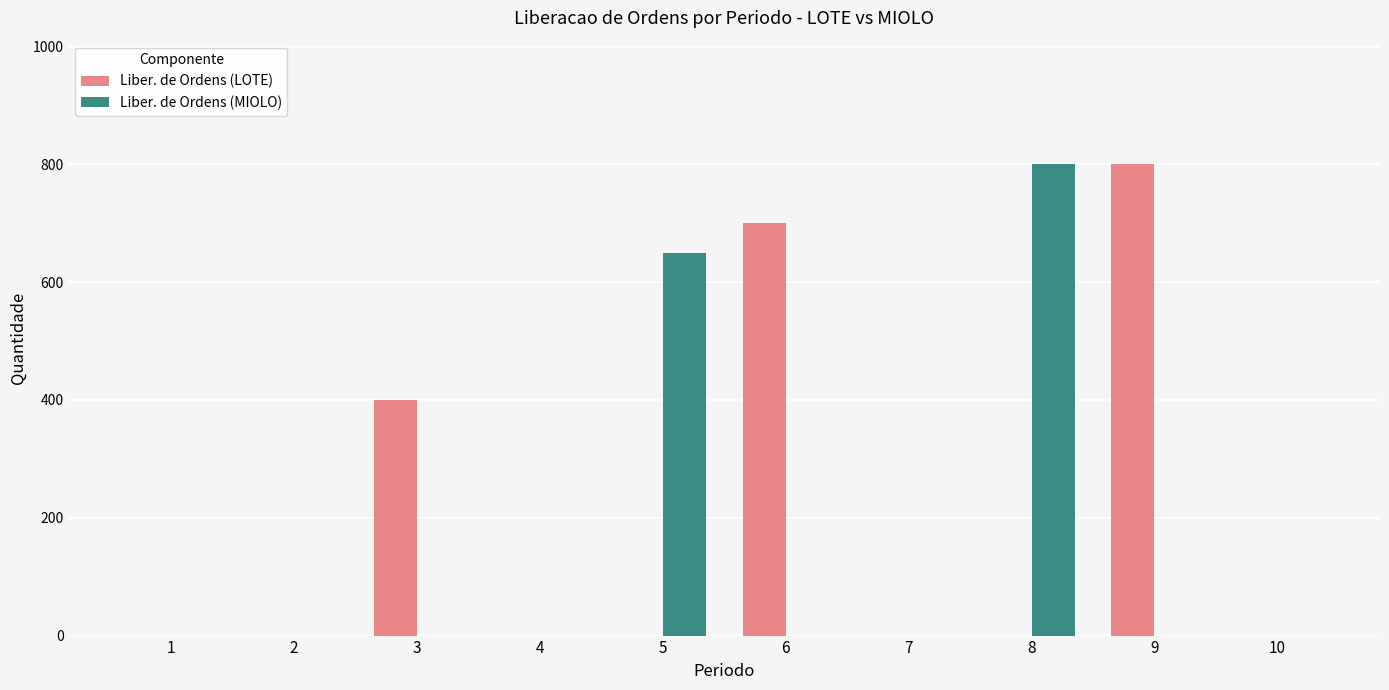

The value of Liber. de Ordens (MIOLO) at 1 is 0. True or false?

True